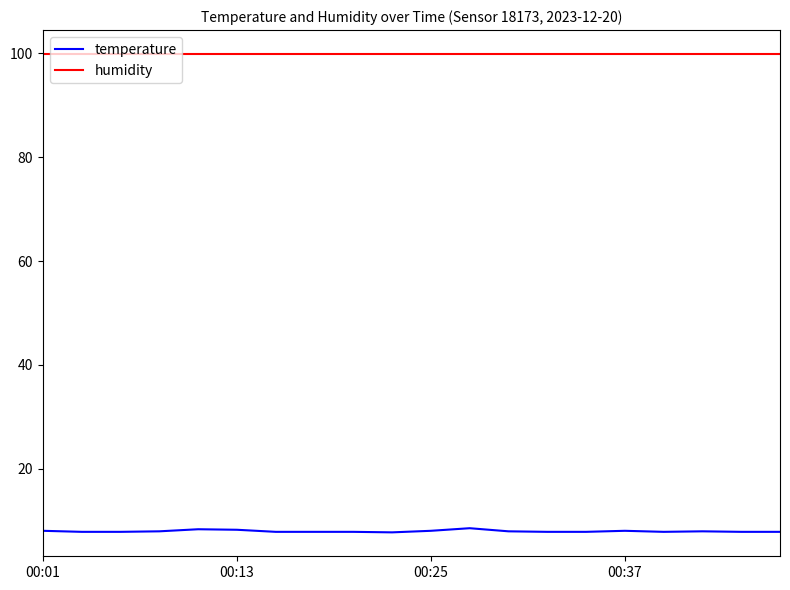

Which series has the largest range (max minus min)?

temperature